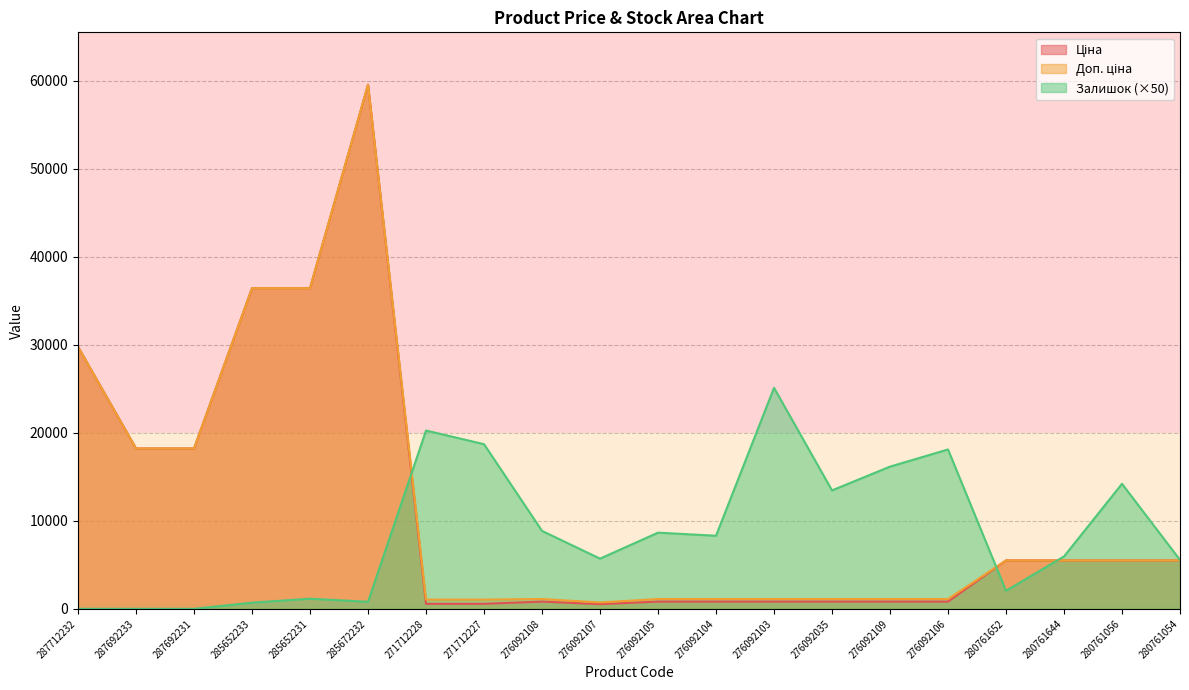

At which category is the sum across all series the highest?

285672232